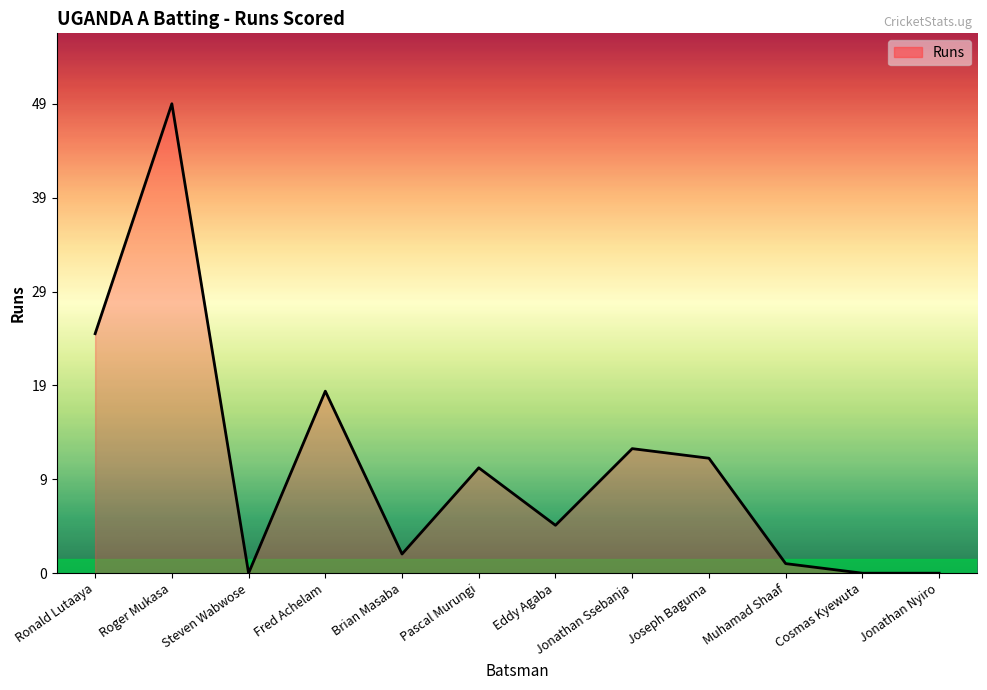

Is this an area chart (filled region under the line)?

Yes